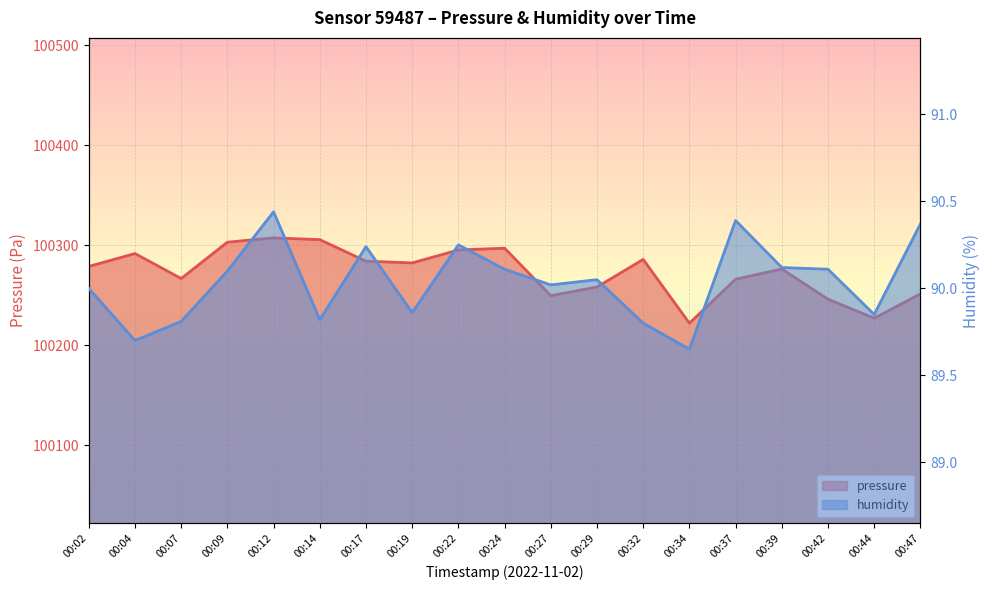

Is the value of pressure at 00:37 greater than the value of humidity at 00:22?

Yes